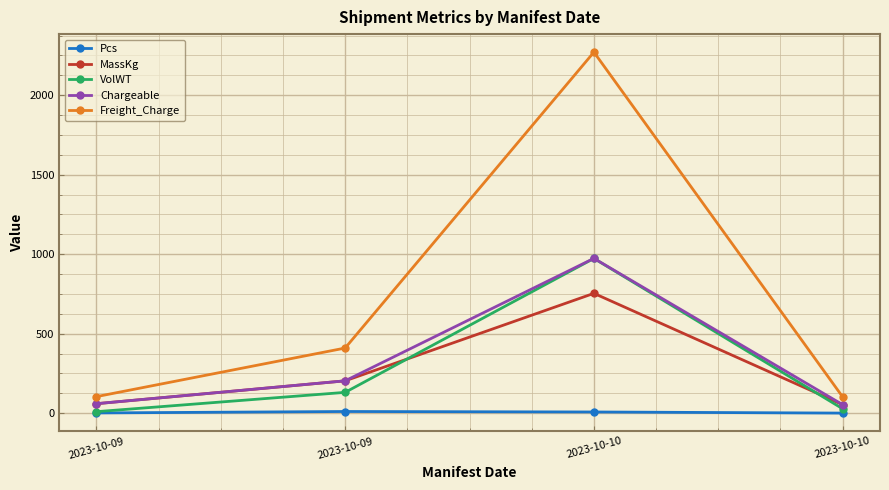

What is the difference between the highest and lowest values at 2023-10-10?

2262.8